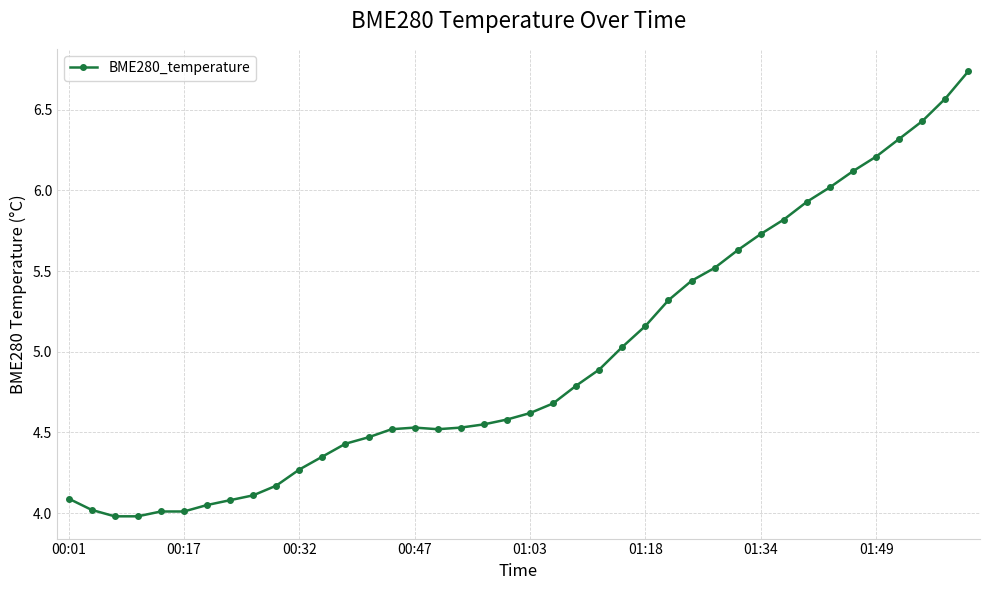

What is the average value?

5.0